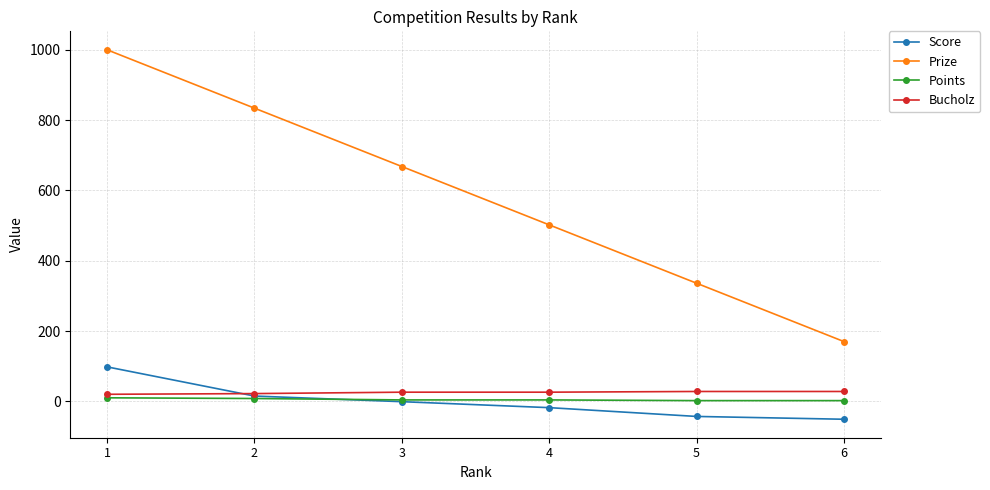

True or false: Prize and Bucholz cross at least once.

False